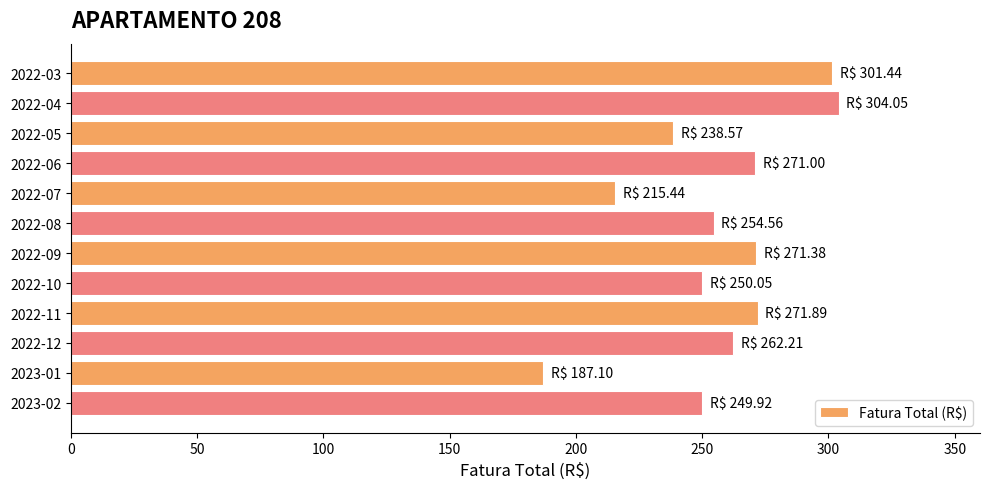

Is it true that the value at 2022-09 is 271.4?

True